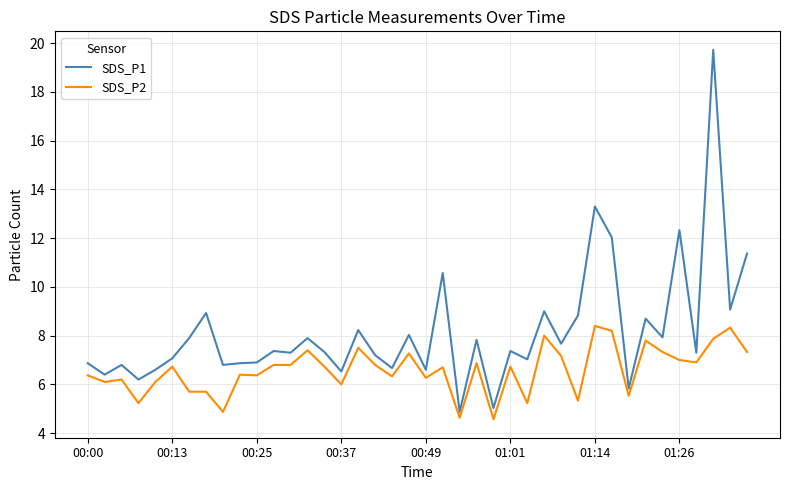

Count the number of data series in this chart.

2